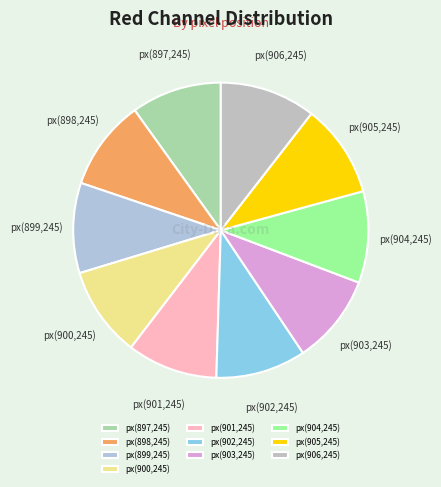

How many segments does this pie chart have?

10